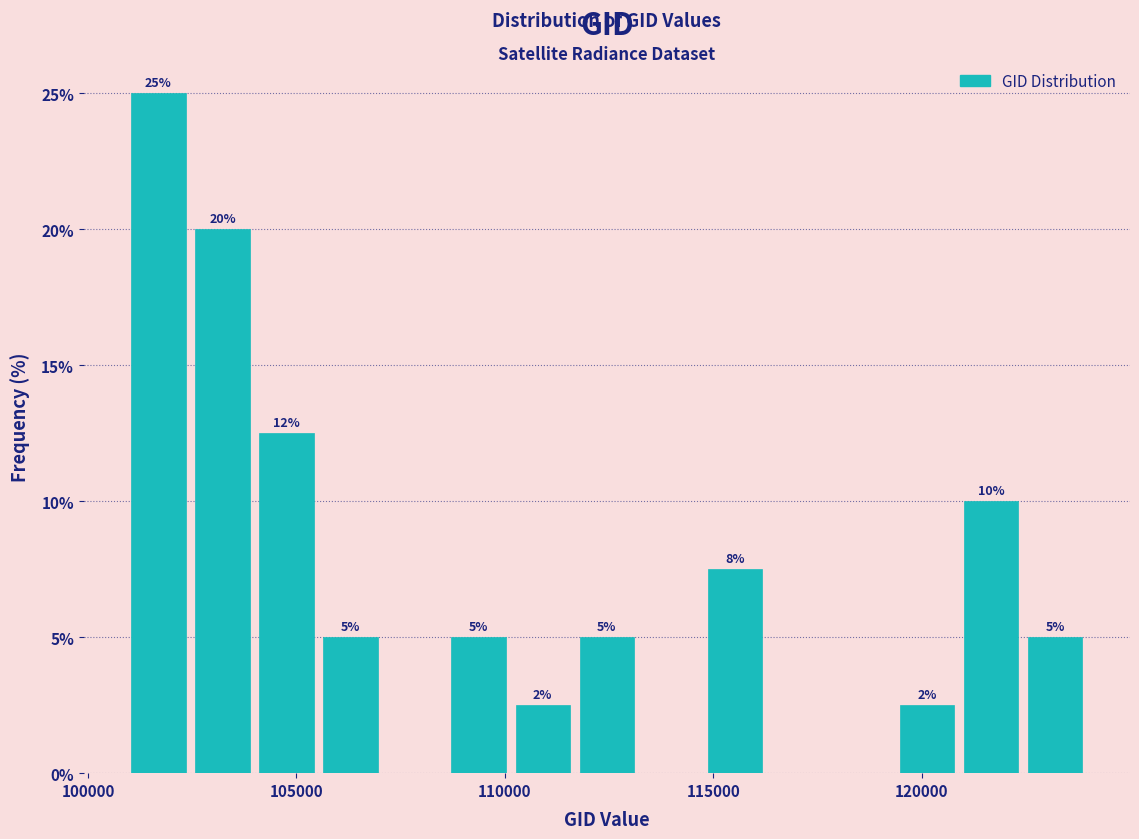

Read against the x-axis, roughly where is the centre of the tallest bar?

101500